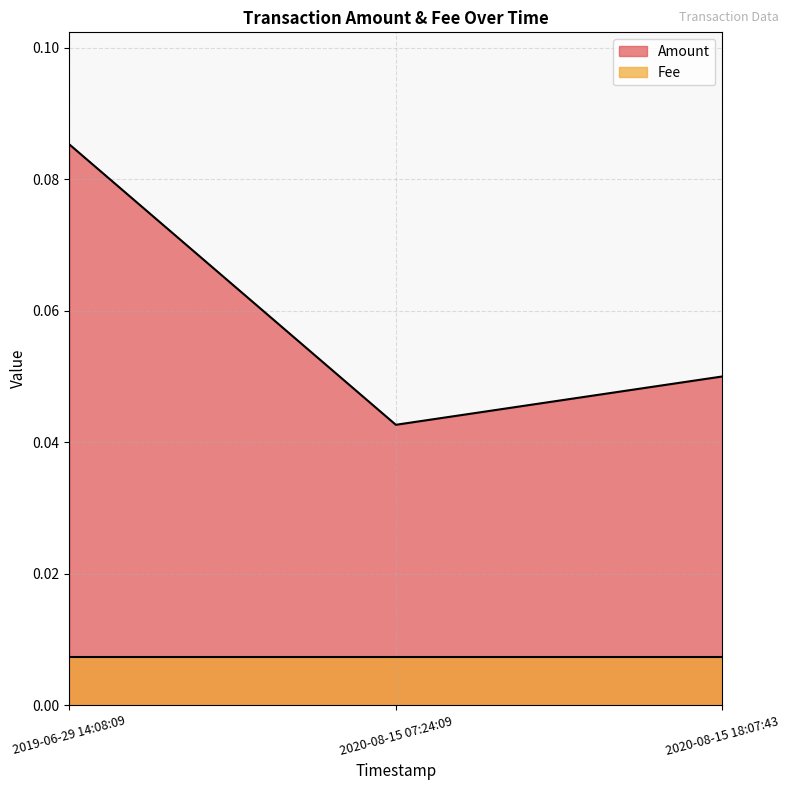

Is it true that the value at 2020-08-15 18:07:43 is 0.0?

False